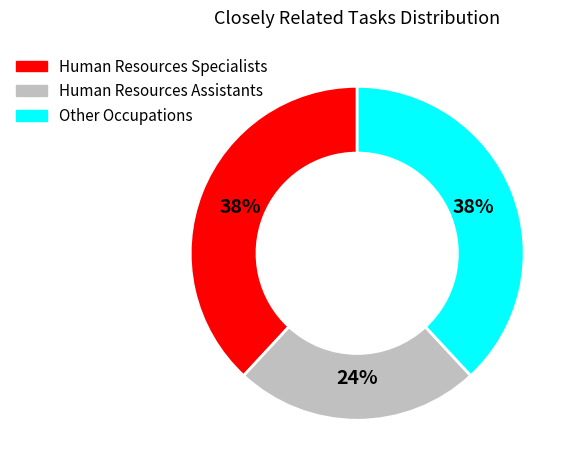

To the nearest percent, what is the difference between the largest and smallest slice percentages?

14%